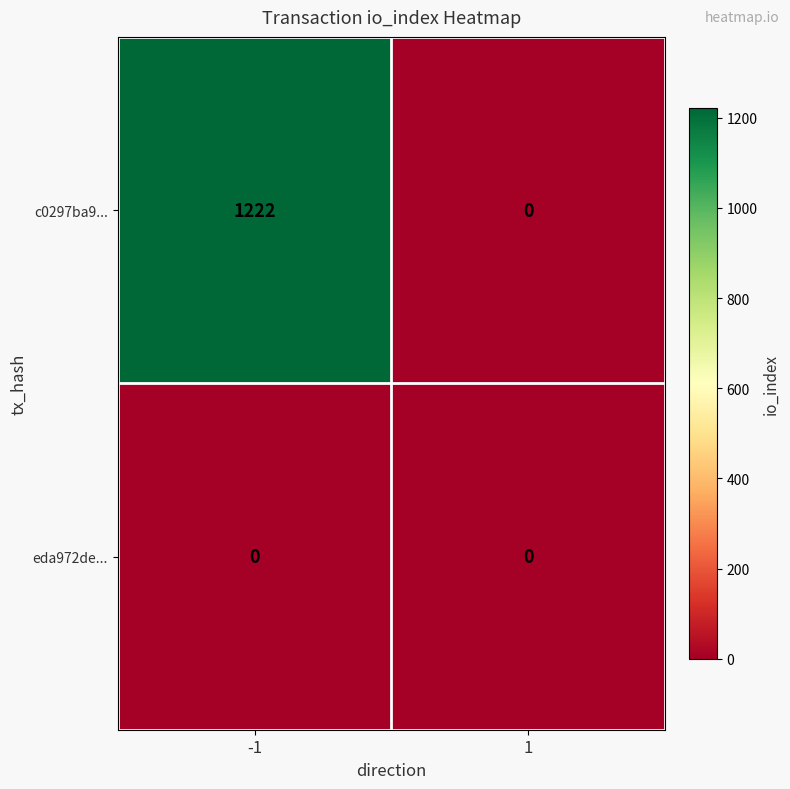

Rank the series at -1 from lowest to highest value.

eda972de..., c0297ba9...